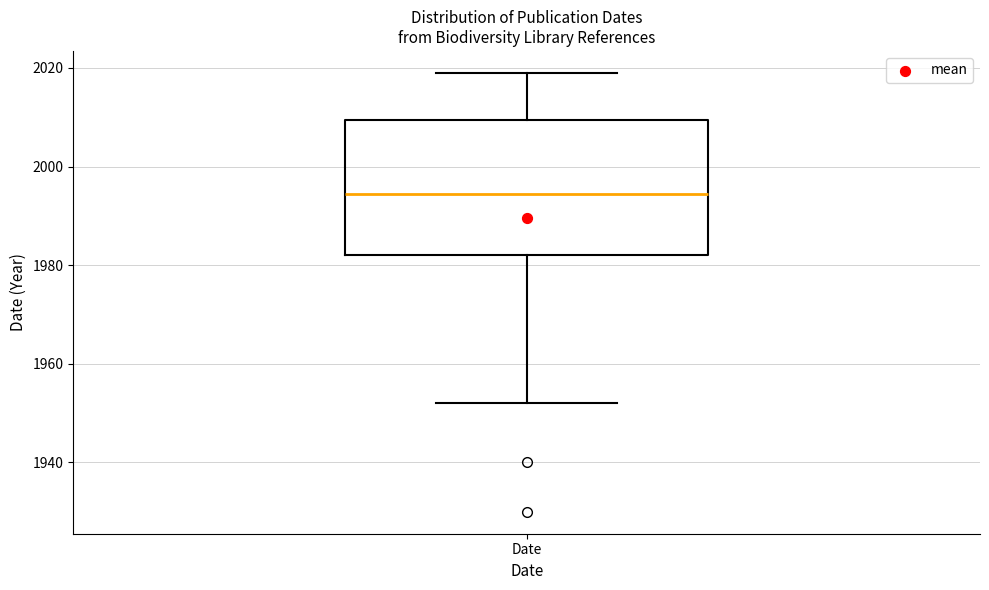

Where is the lower edge of the box for Date on the y-axis? The values are not printed on the chart, so give them approximately, as read against the axis.

1982